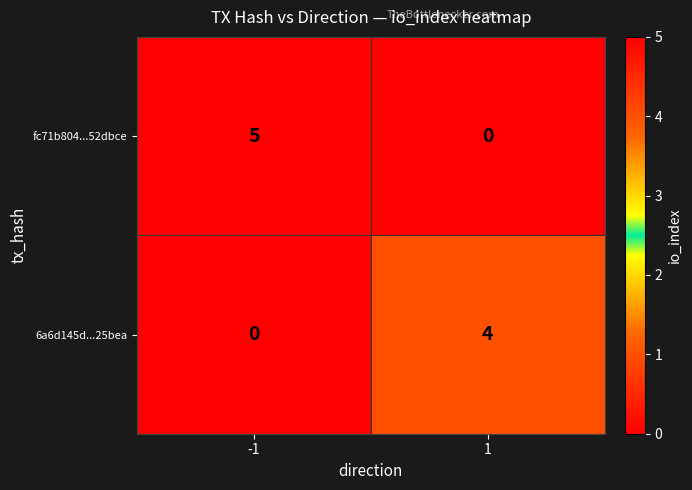

Reading left to right, transcribe all the data shown in this chart.

fc71b804...52dbce: 5	0
6a6d145d...25bea: 0	4